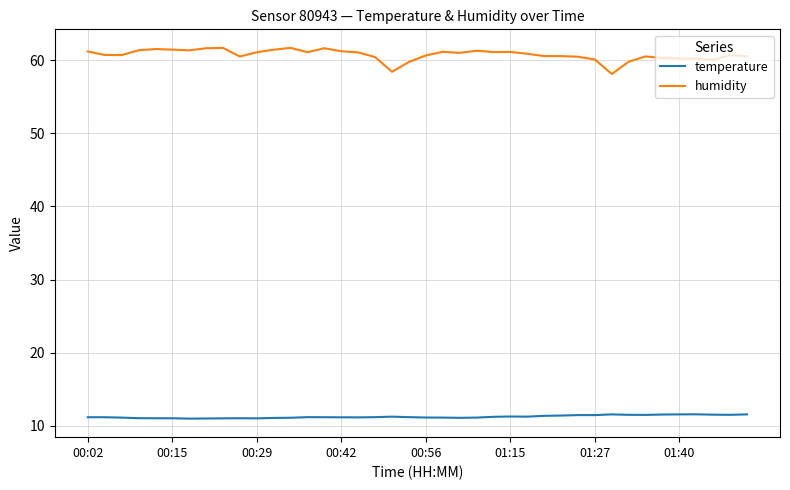

Which series has the largest range (max minus min)?

humidity